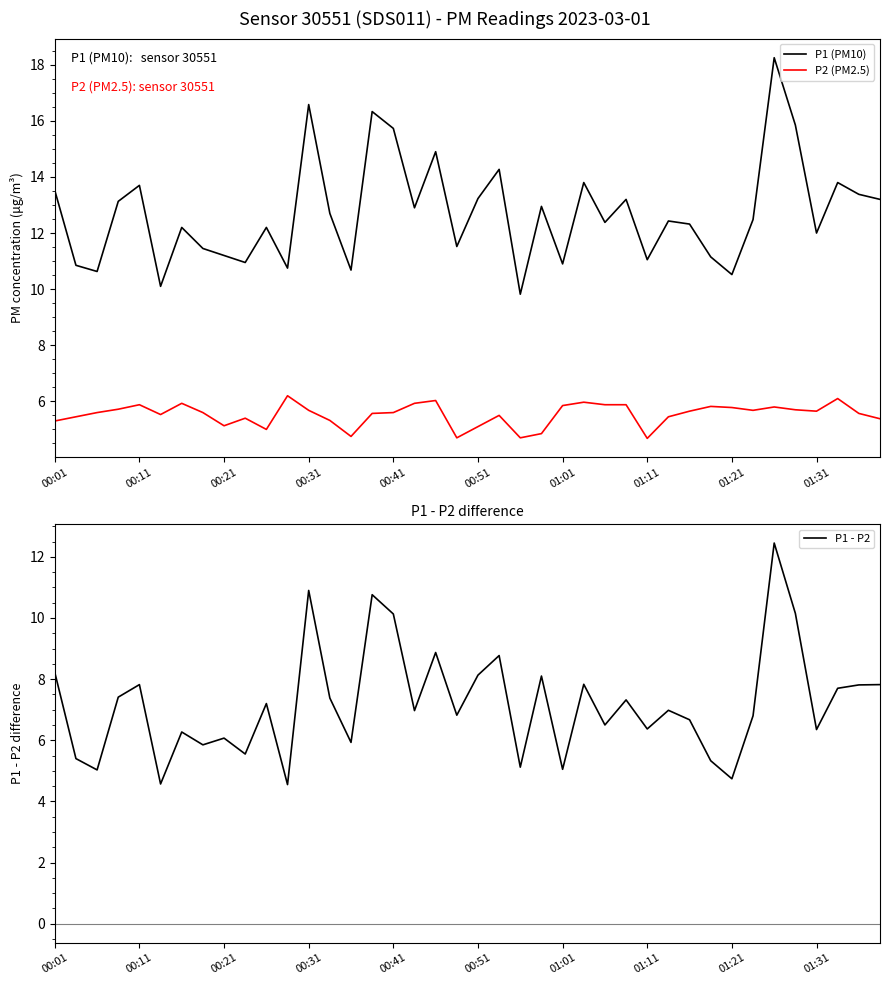

The value of P1 (PM10) at 01:21 is 15.8. True or false?

False